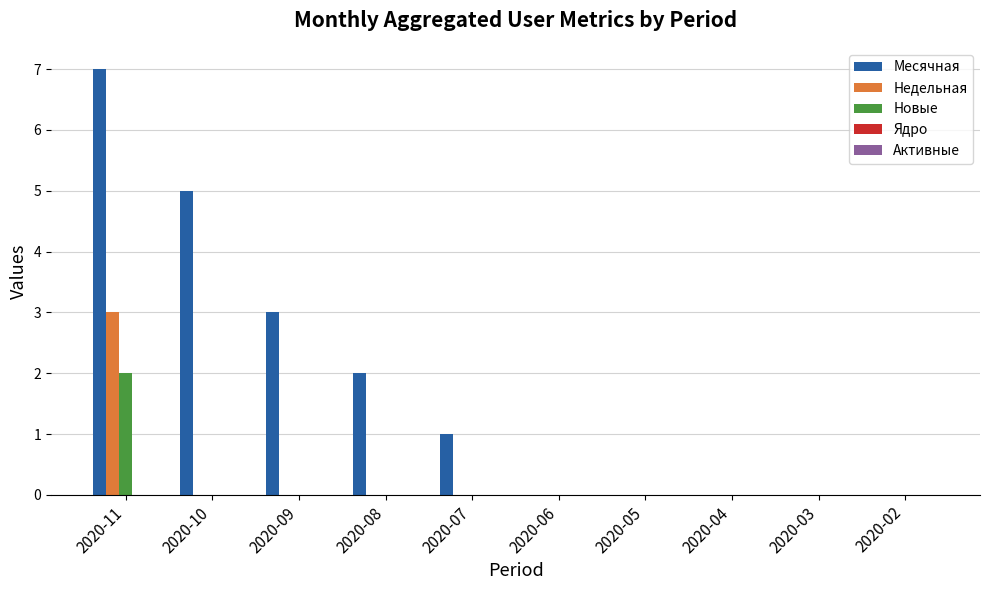

Between 2020-10 and 2020-02, which series saw the biggest shift?

Месячная